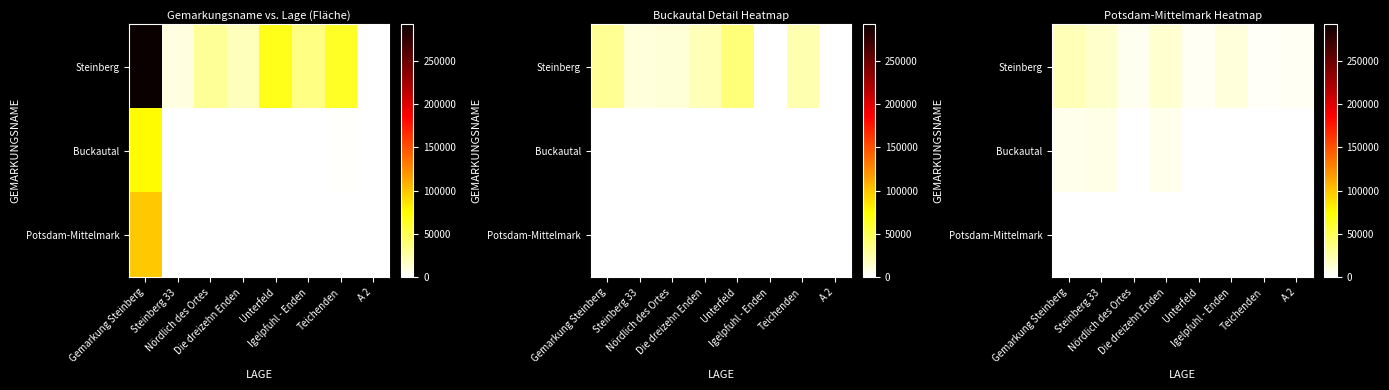

The value of Steinberg at Igelpfuhl - Enden is 10635. True or false?

True